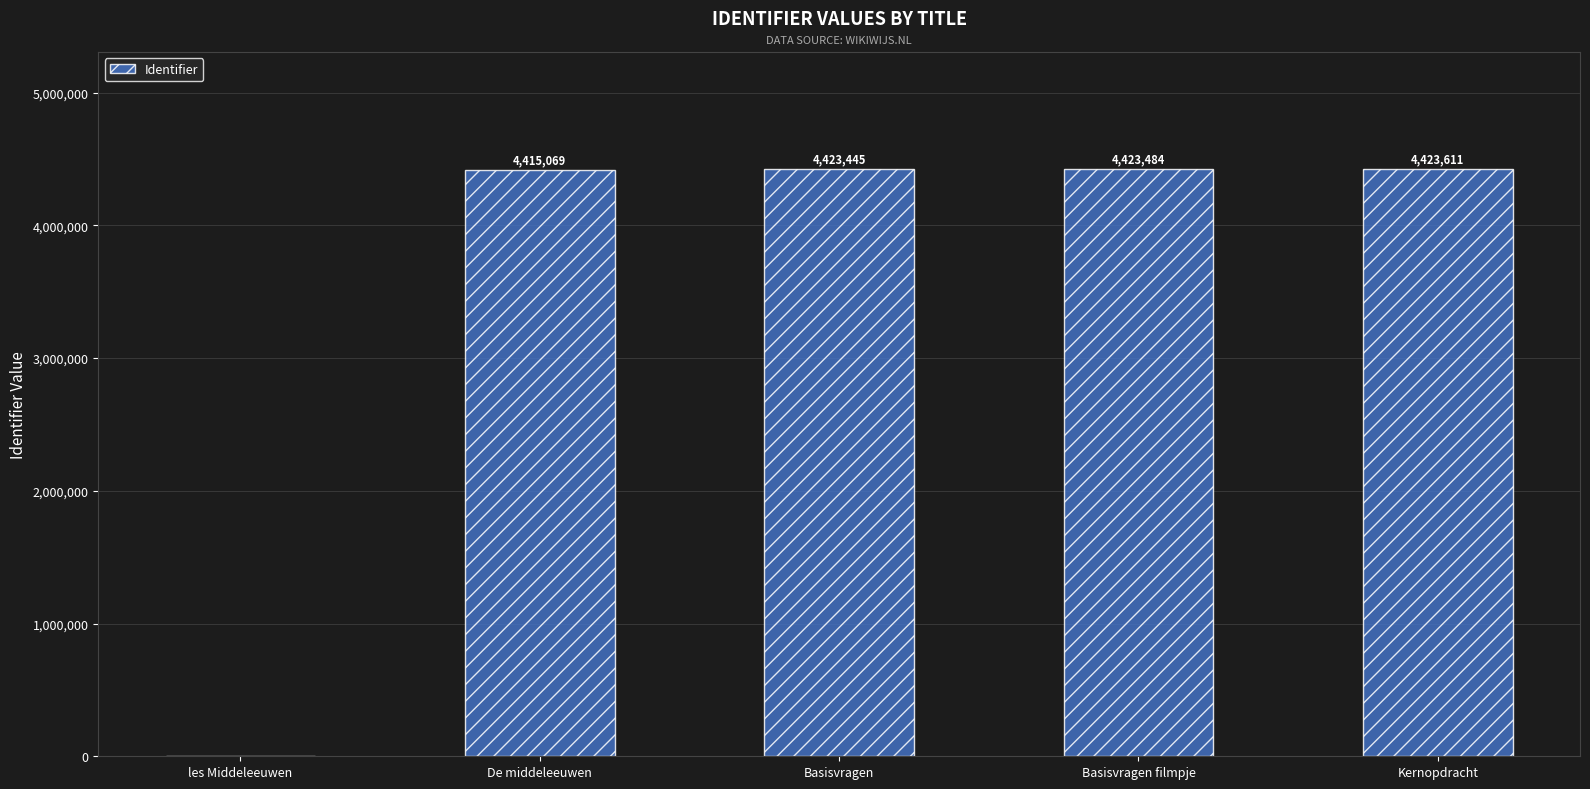

How many positive values are there?

4